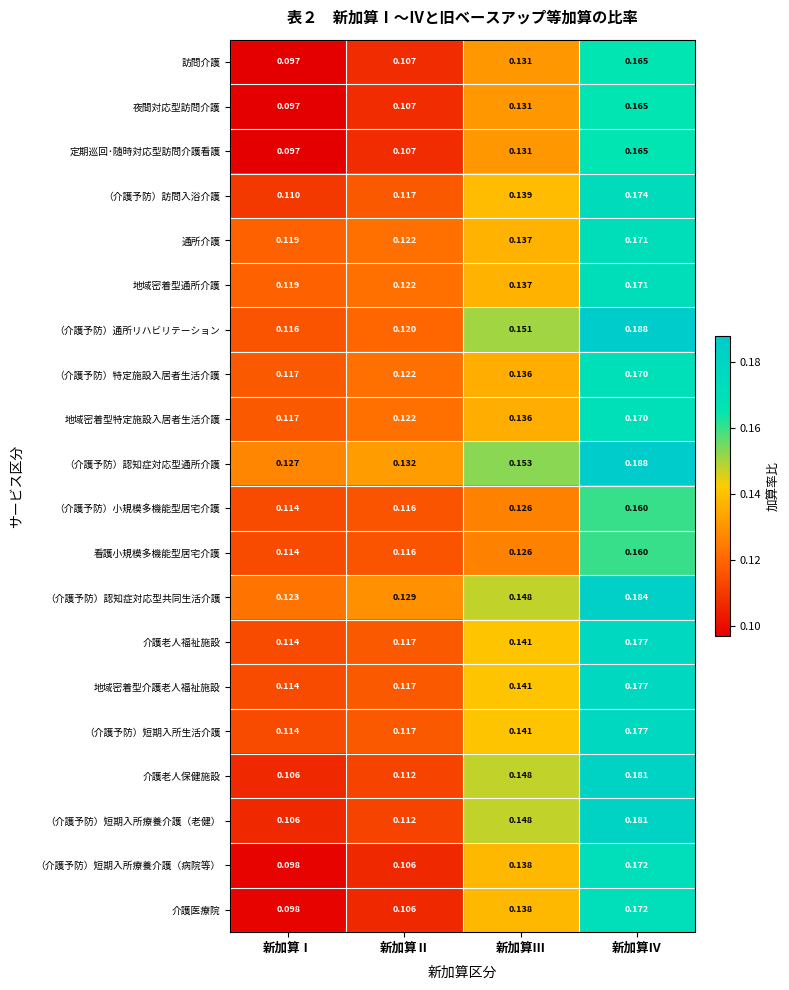

Which series has the largest total across all categories?

（介護予防）認知症対応型通所介護